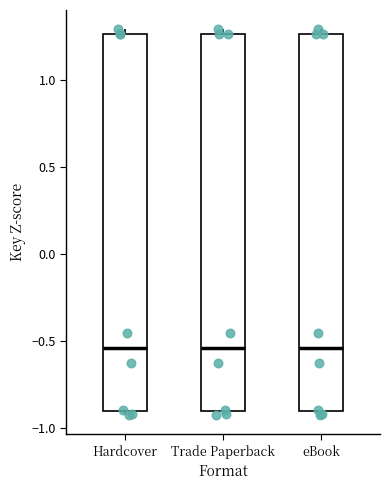

Reading left to right, transcribe this box plot: for each box, give where its median line is, the range the box spans, and where its two whiskers end, as read against the y-axis. The values are not printed on the chart, so give them approximately, as read against the axis.

Hardcover: median -0.55, box -0.90 to 1.25, whiskers -0.95 to 1.30
Trade Paperback: median -0.55, box -0.90 to 1.25, whiskers -0.95 to 1.30
eBook: median -0.55, box -0.90 to 1.25, whiskers -0.95 to 1.30